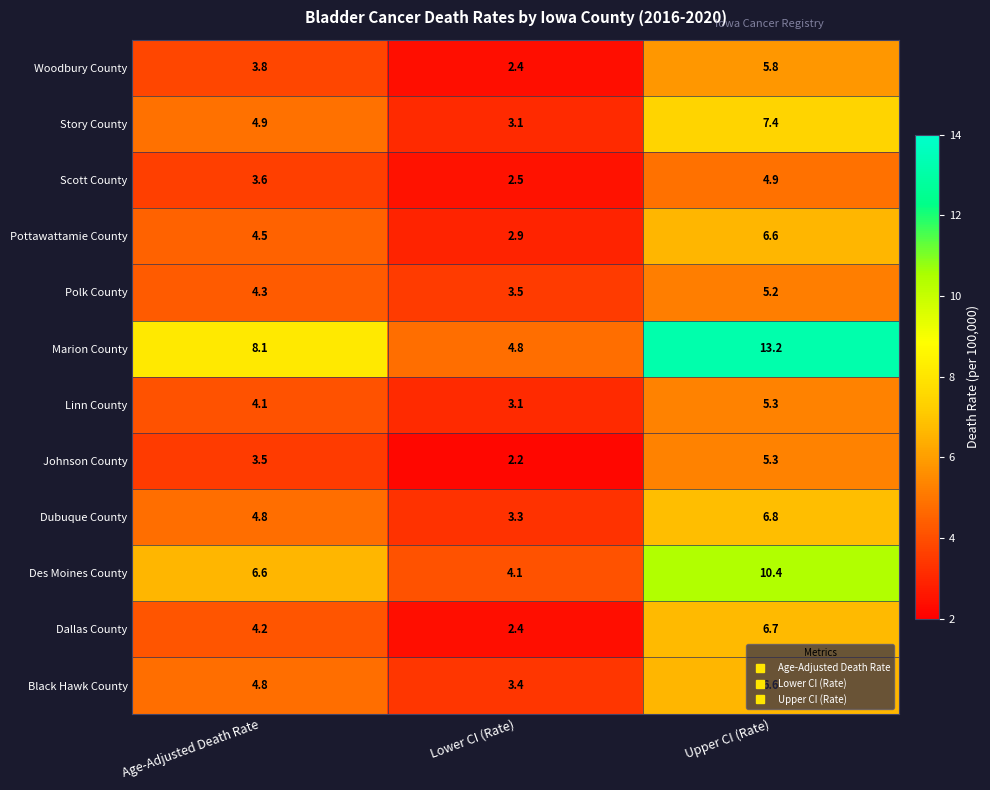

The value of Black Hawk County at Lower CI (Rate) is 3.4. True or false?

True